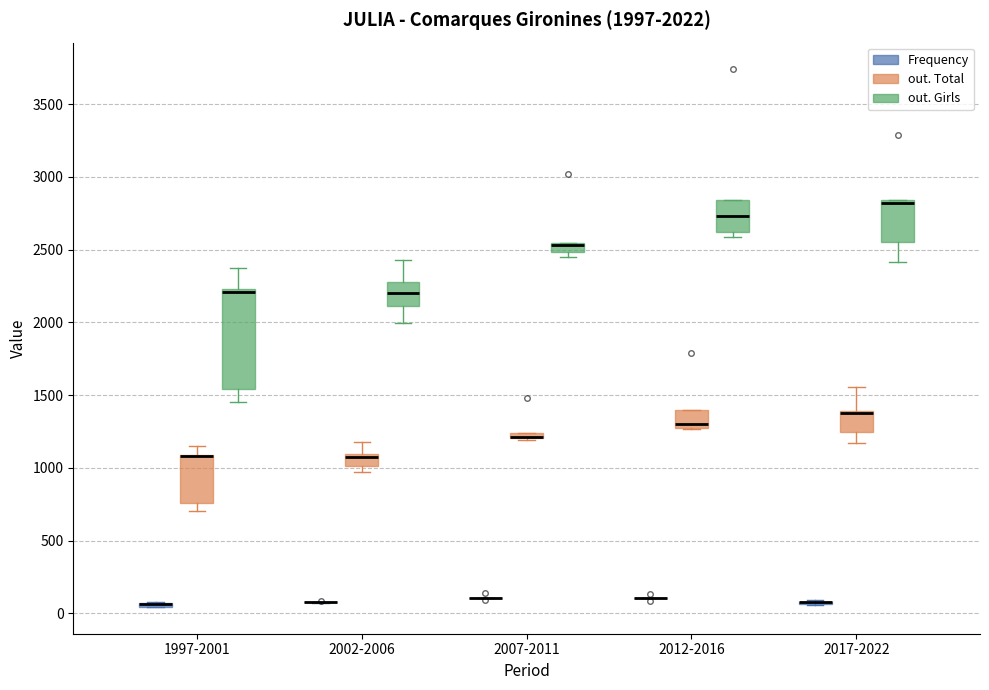

Which box is the tallest, from its lower edge to its upper edge?

1997-2001 (out. Girls)